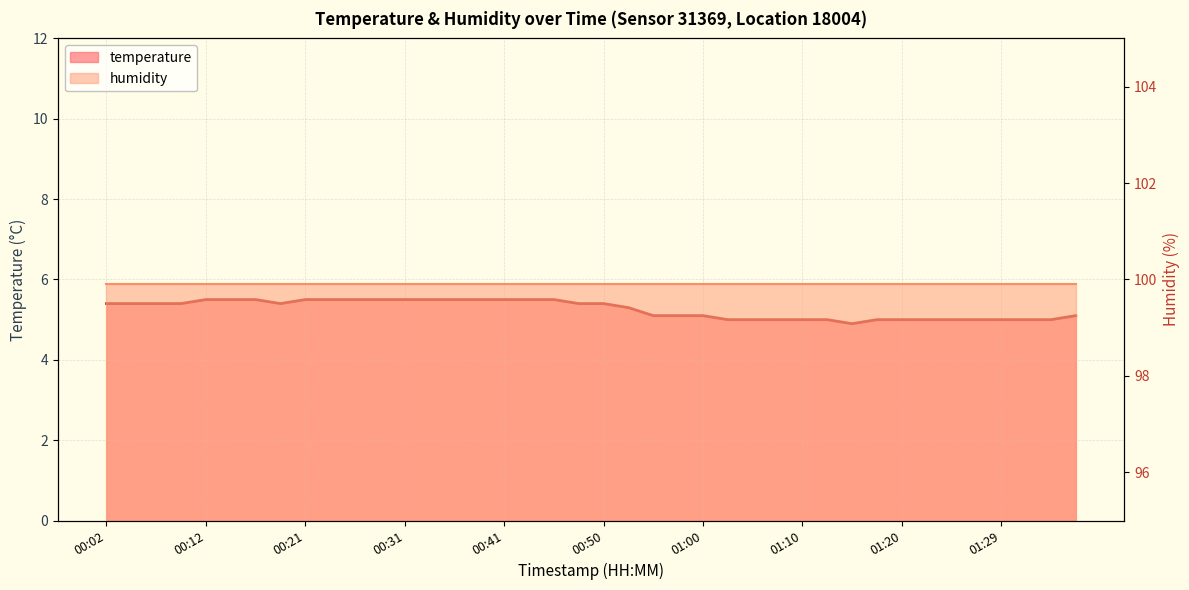

What is the ratio of the value at 01:12 to the value at 01:10?

1.0